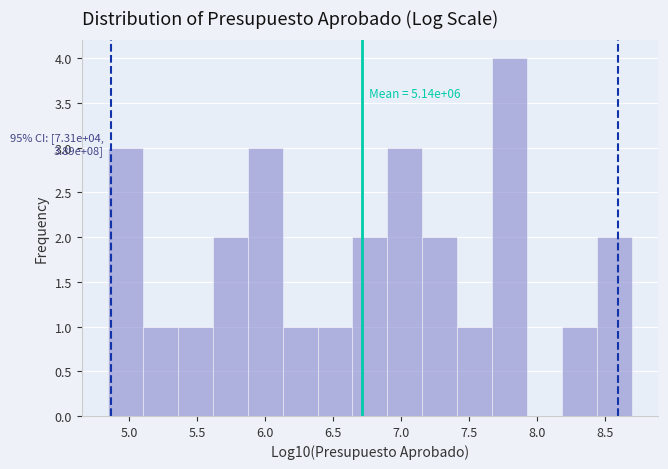

Over which range of the x-axis is the bar tallest?

7.65 to 7.90